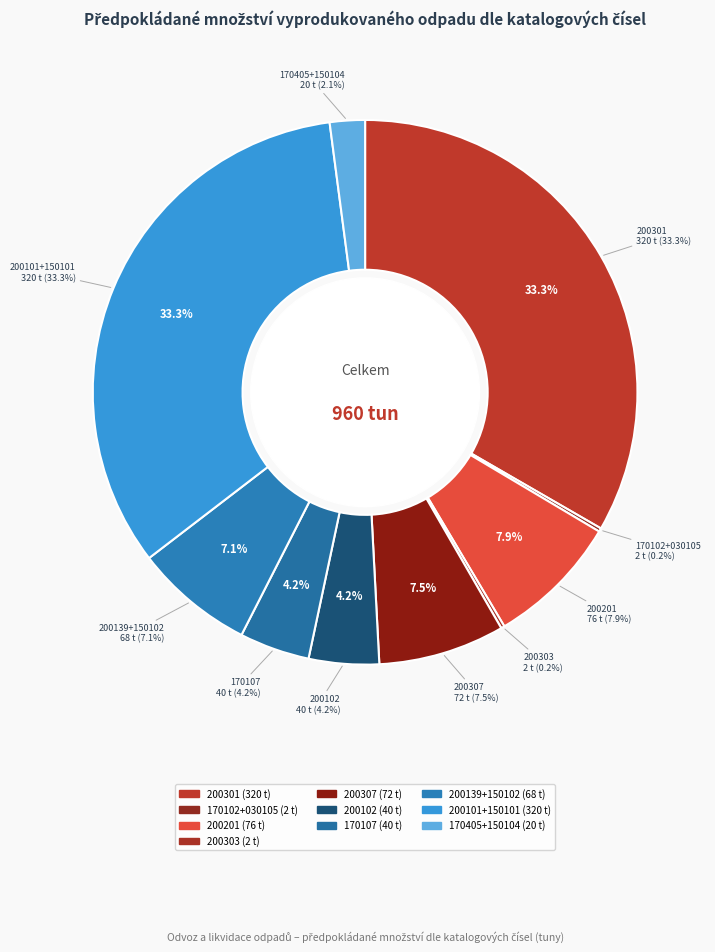

To the nearest percent, what is the difference between the 170102+030105 and 200307 slice percentages?

7%